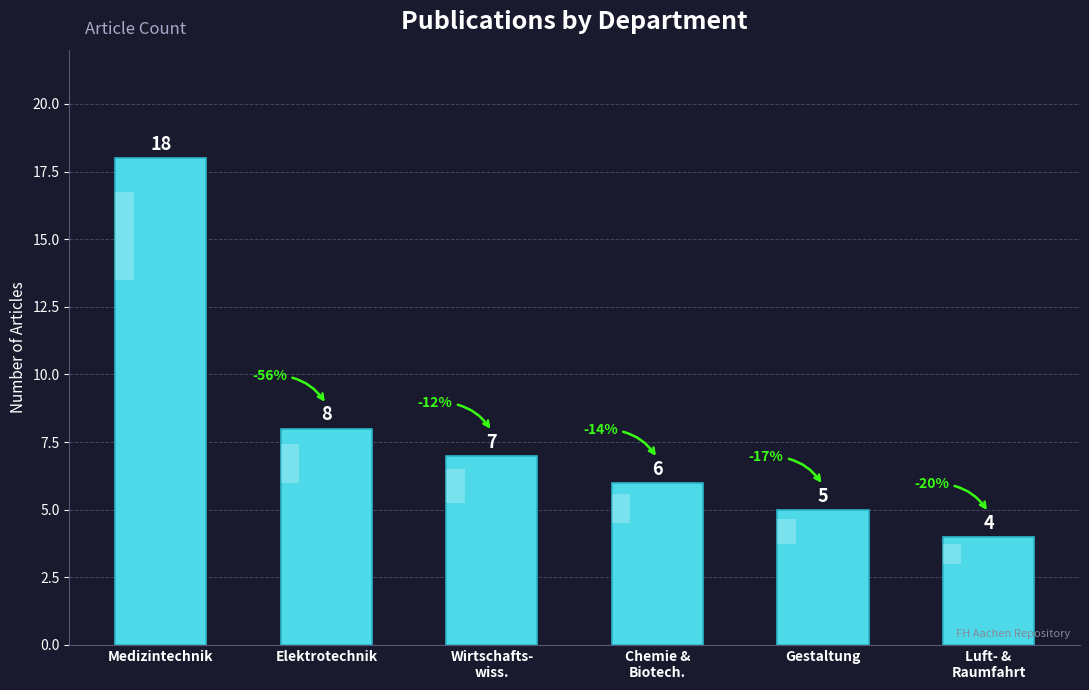

Reading left to right, what are all the values shown in this chart?

Medizintechnik=18	Elektrotechnik=8	Wirtschafts-
wiss.=7	Chemie &
Biotech.=6	Gestaltung=5	Luft- &
Raumfahrt=4